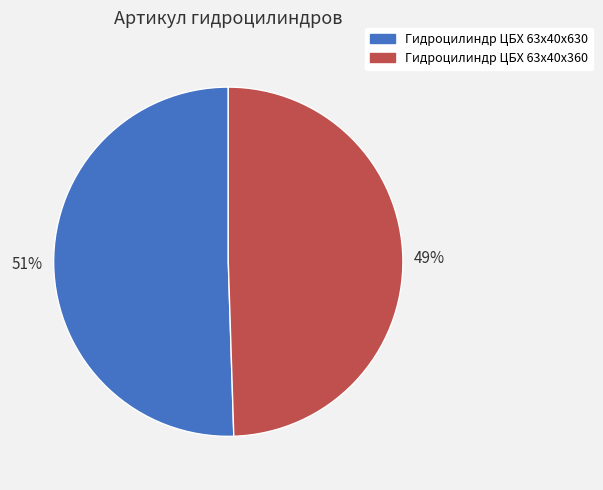

To the nearest percent, what portion does Гидроцилиндр ЦБХ 63х40х630 represent?

51%